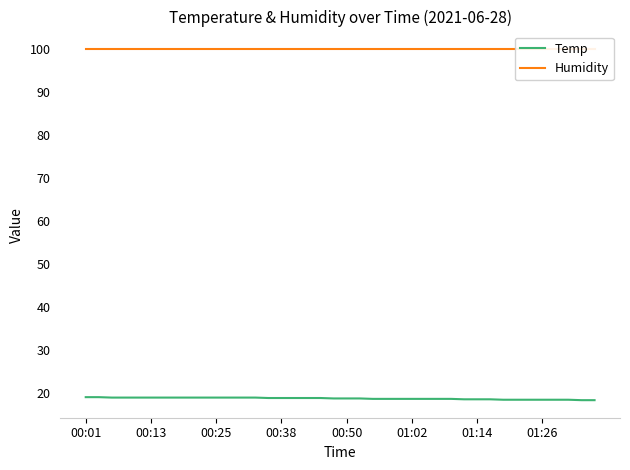

Does the chart have visible grid lines?

No